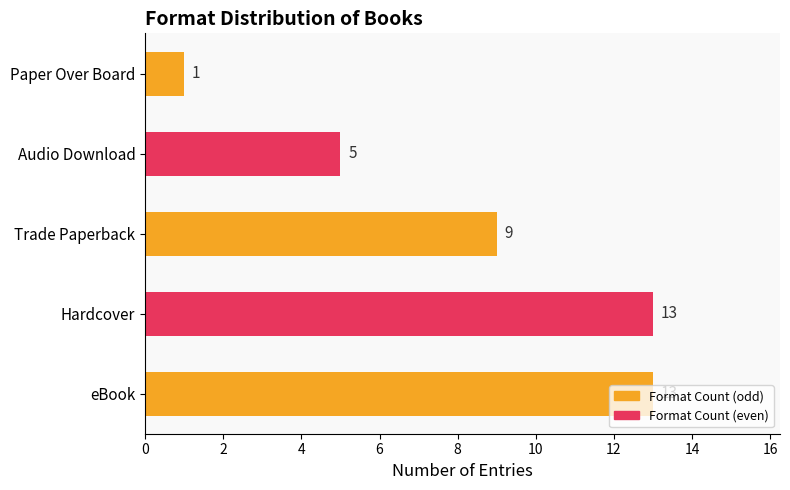

How many values are below 9?

2